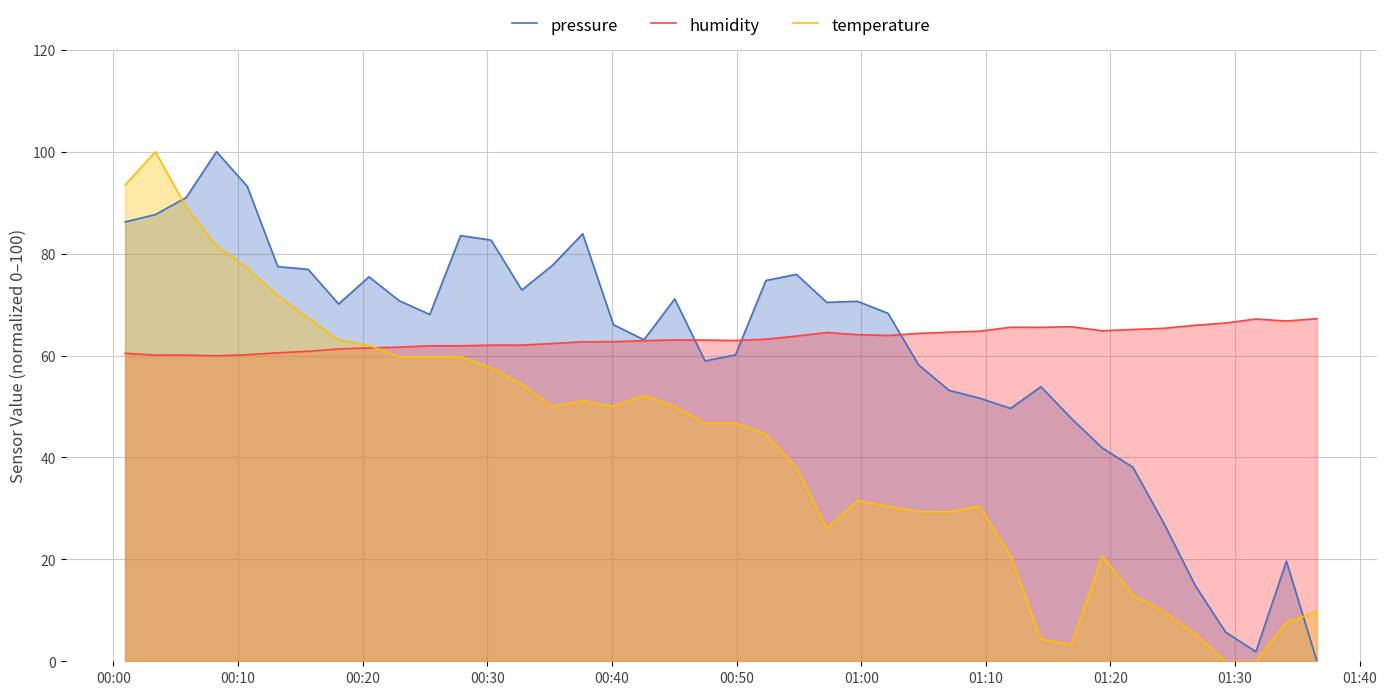

What is the highest value of the temperature series?

100.0